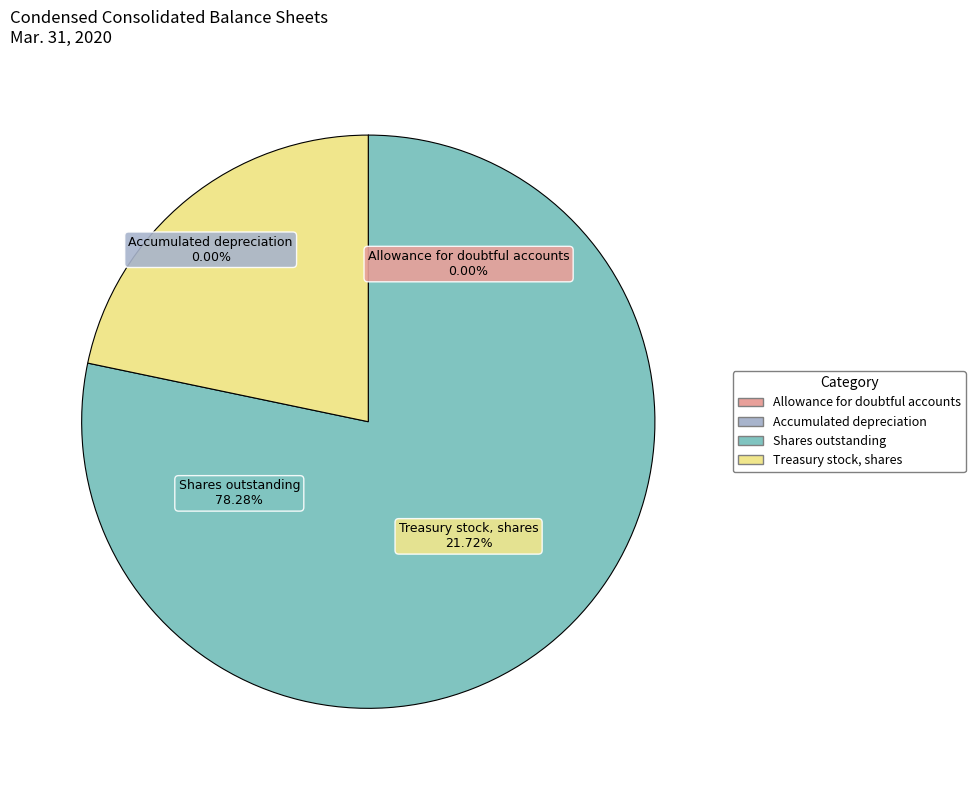

Which slice is the largest?

Ordinary shares, shares outstanding